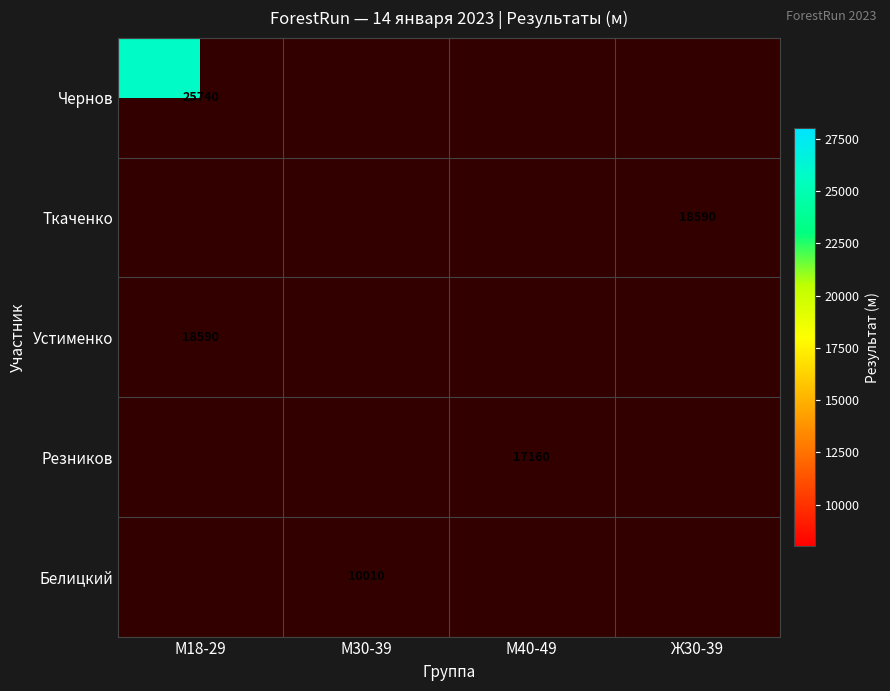

Is it true that Белицкий equals 6843 at М30-39?

False